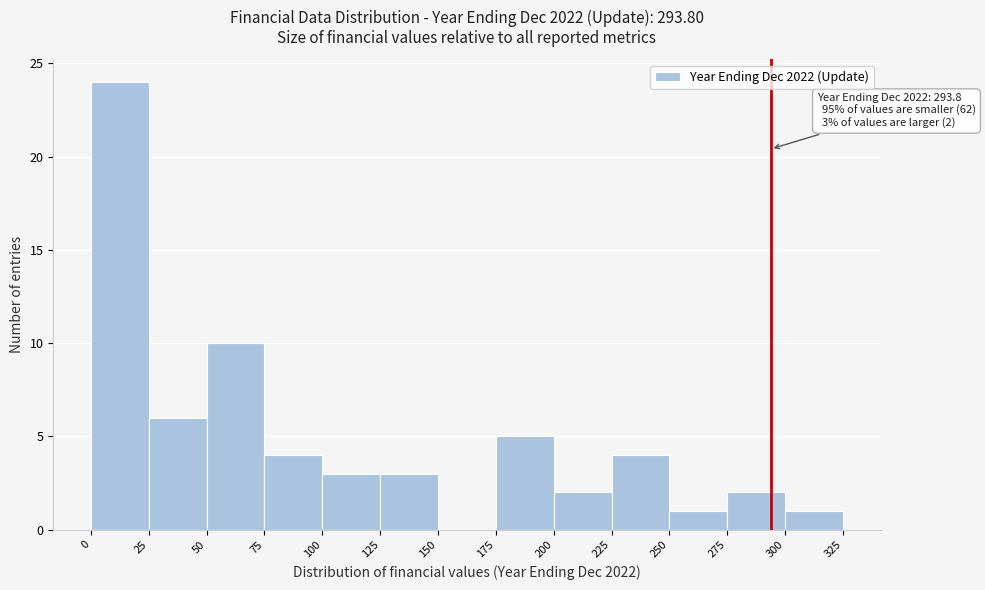

Which range on the x-axis has the tallest bar?

0 to 25